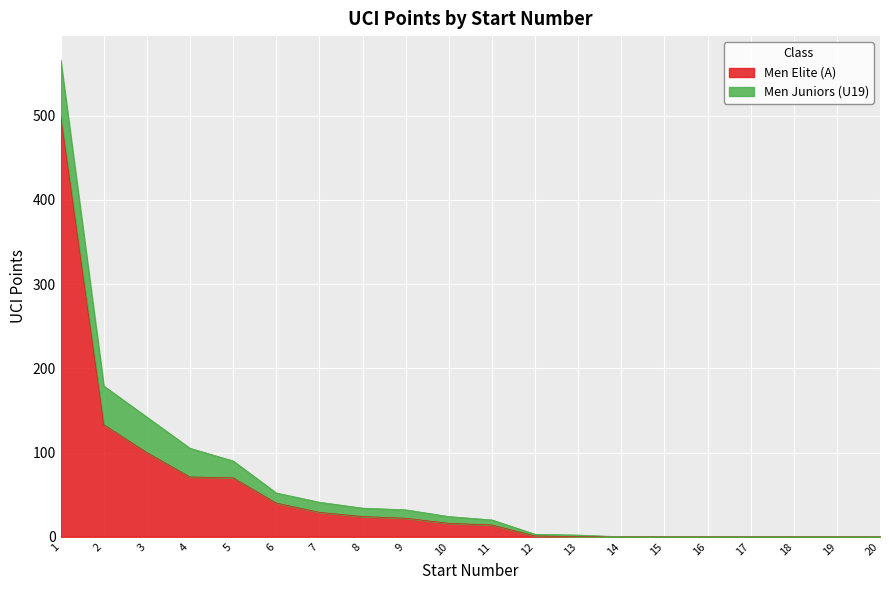

Does the chart display data point markers on the line(s)?

No